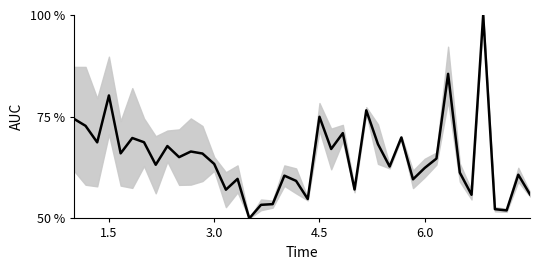

What is the smallest value displayed?

50.0